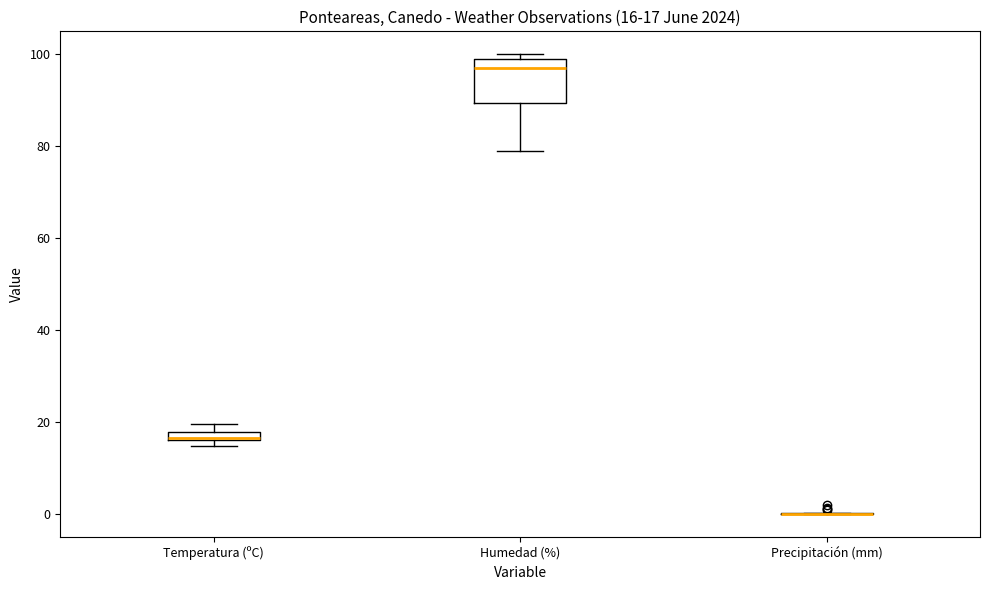

Which box is the tallest, from its lower edge to its upper edge?

Humedad (%)